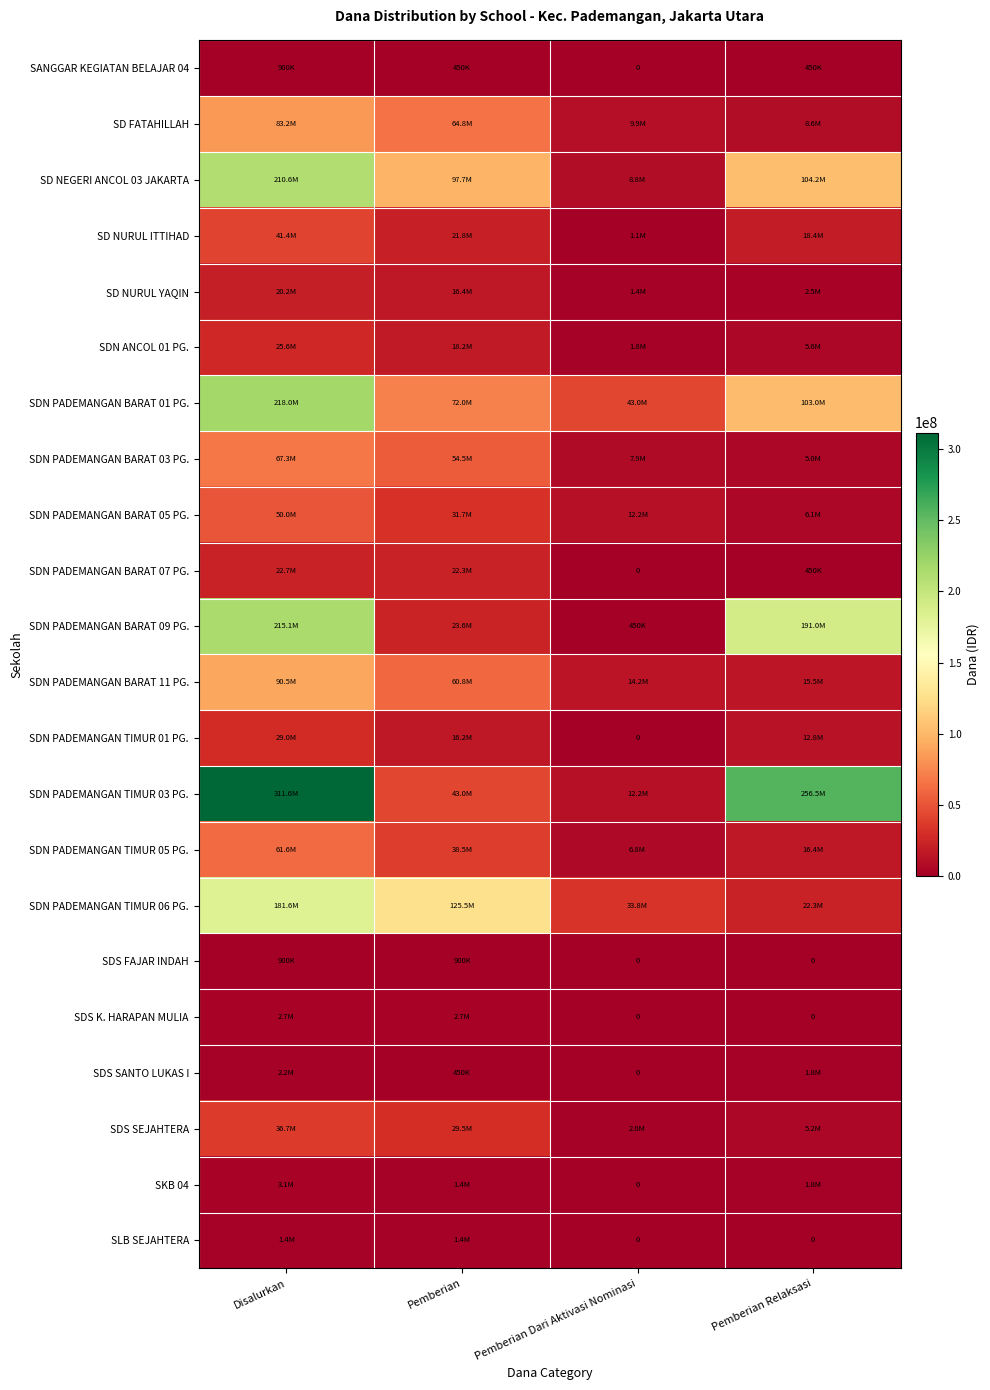

At Pemberian, list the series in order from smallest to largest.

SANGGAR KEGIATAN BELAJAR 04, SDS SANTO LUKAS I, SDS FAJAR INDAH, SKB 04, SLB SEJAHTERA, SDS K. HARAPAN MULIA, SDN PADEMANGAN TIMUR 01 PG., SD NURUL YAQIN, SDN ANCOL 01 PG., SD NURUL ITTIHAD, SDN PADEMANGAN BARAT 07 PG., SDN PADEMANGAN BARAT 09 PG., SDS SEJAHTERA, SDN PADEMANGAN BARAT 05 PG., SDN PADEMANGAN TIMUR 05 PG., SDN PADEMANGAN TIMUR 03 PG., SDN PADEMANGAN BARAT 03 PG., SDN PADEMANGAN BARAT 11 PG., SD FATAHILLAH, SDN PADEMANGAN BARAT 01 PG., SD NEGERI ANCOL 03 JAKARTA, SDN PADEMANGAN TIMUR 06 PG.